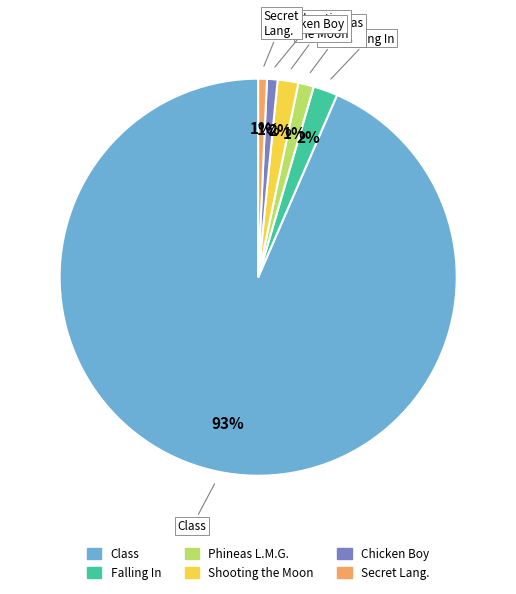

To the nearest percent, what is the average slice percentage?

17%